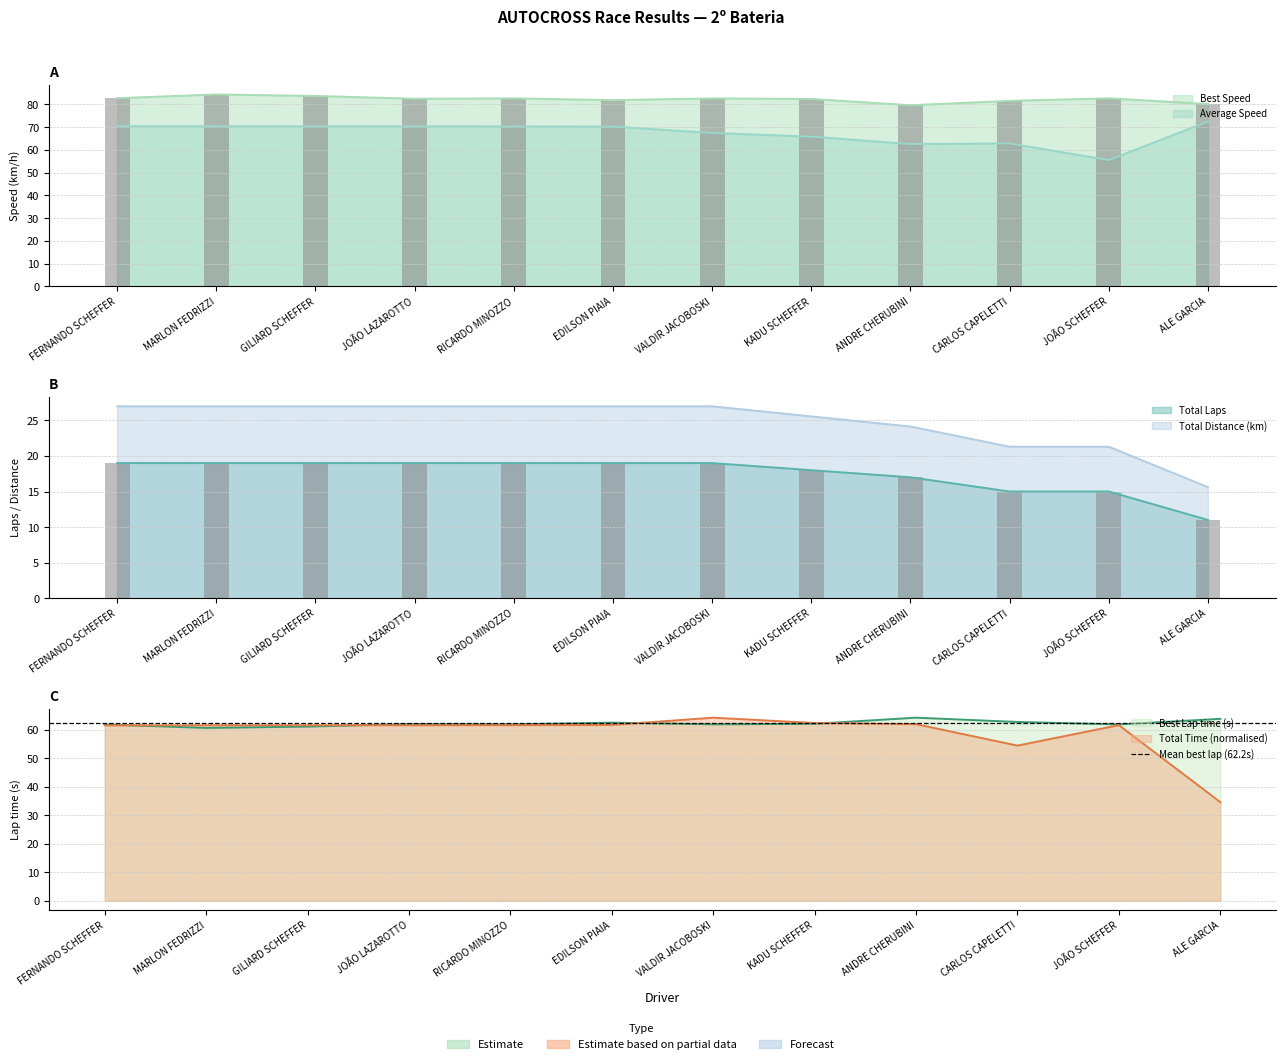

At which category does the chart reach its minimum across all series?

ALE GARCIA